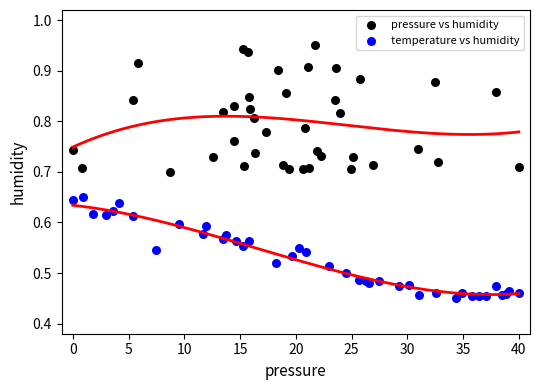

Which series contains the highest Y value?

pressure vs humidity